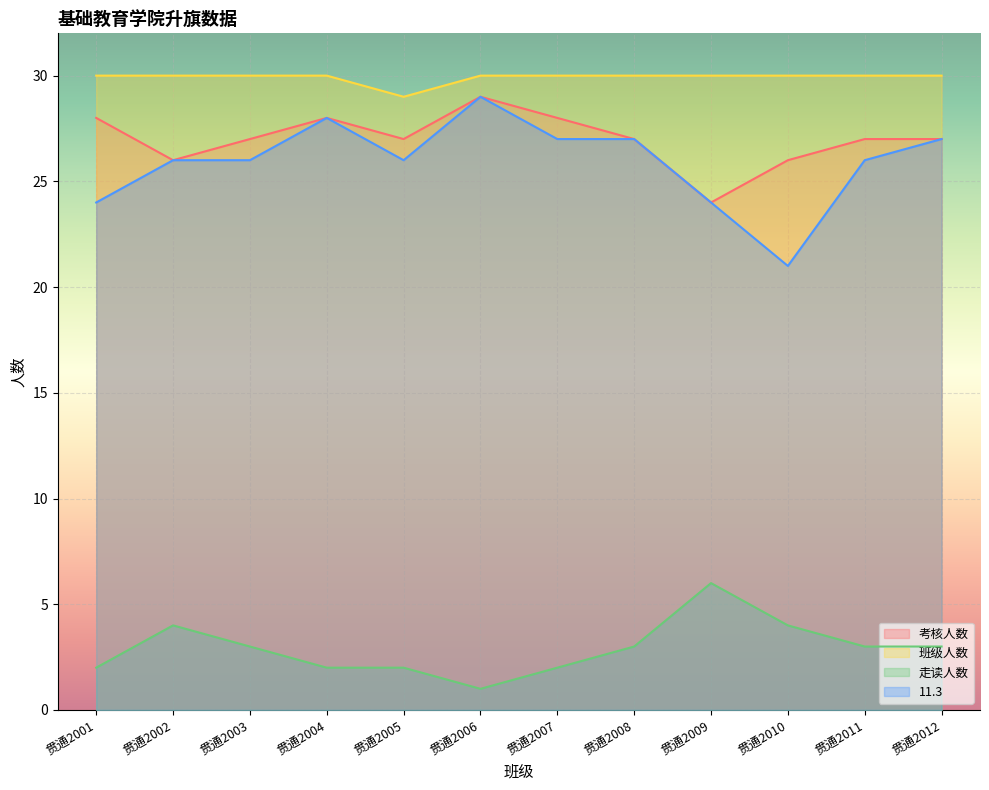

In 走读人数, how many points are lower than both neighbors (excluding endpoints)?

1